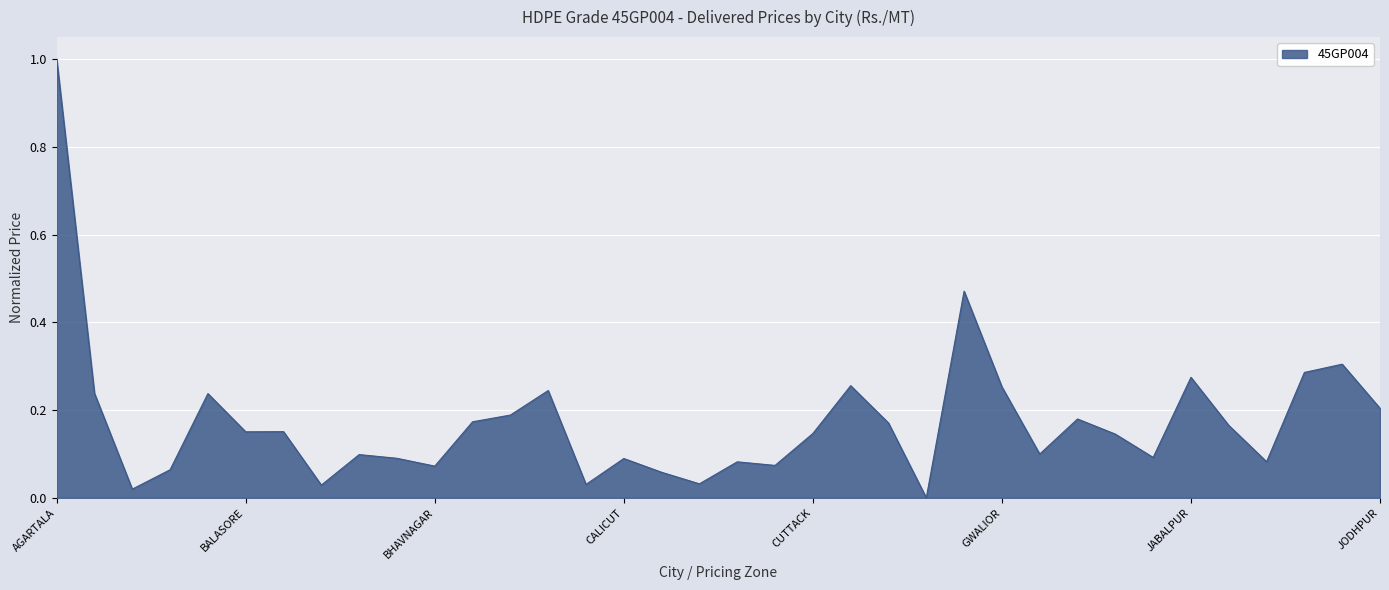

What is the greatest value displayed?

1.0